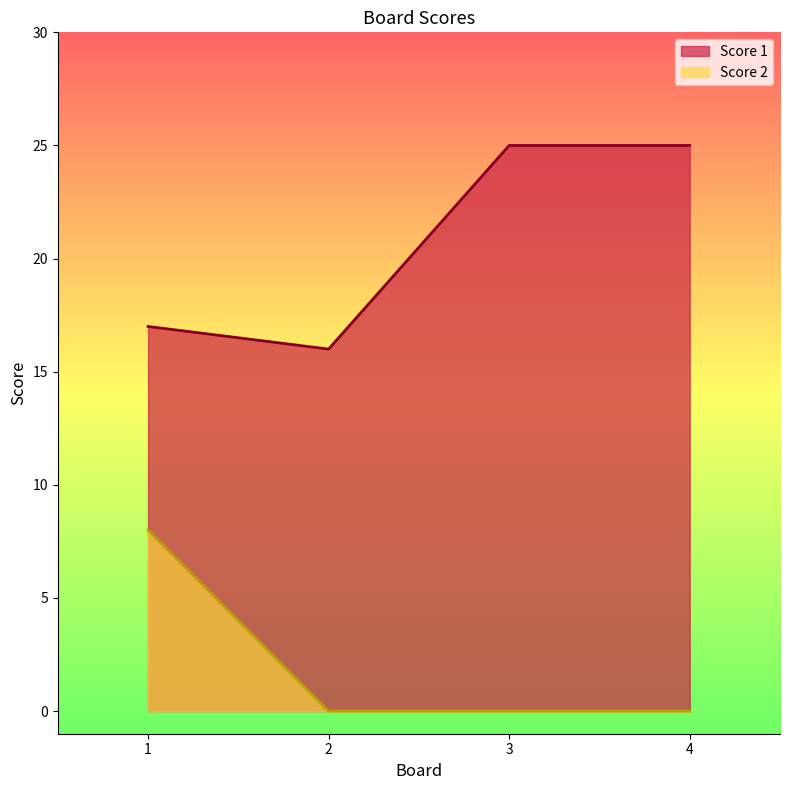

How many values in the Score 1 series are below 25?

2